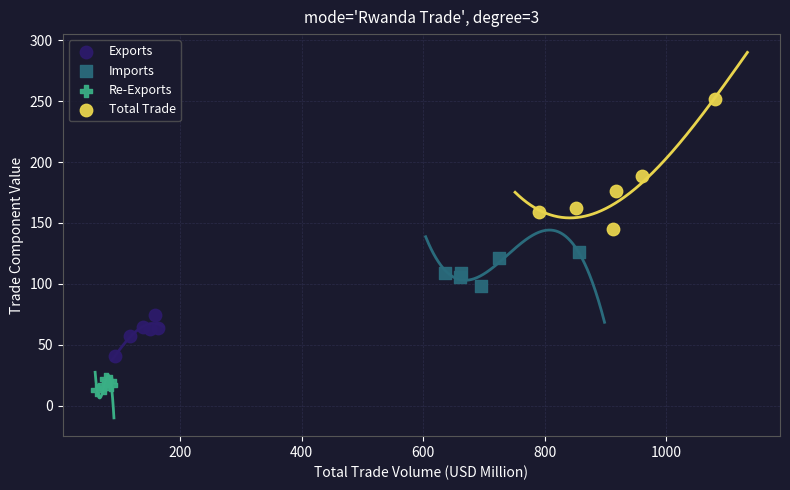

Which series has the largest Y range (max minus min)?

Total Trade